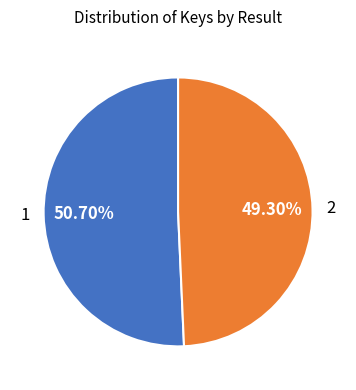

What percentage is the 1 slice, to the nearest percent?

51%